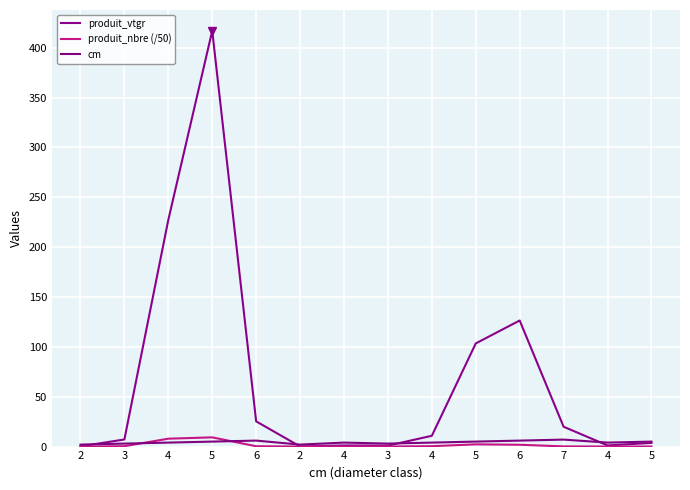

How many lines are shown in the chart?

3